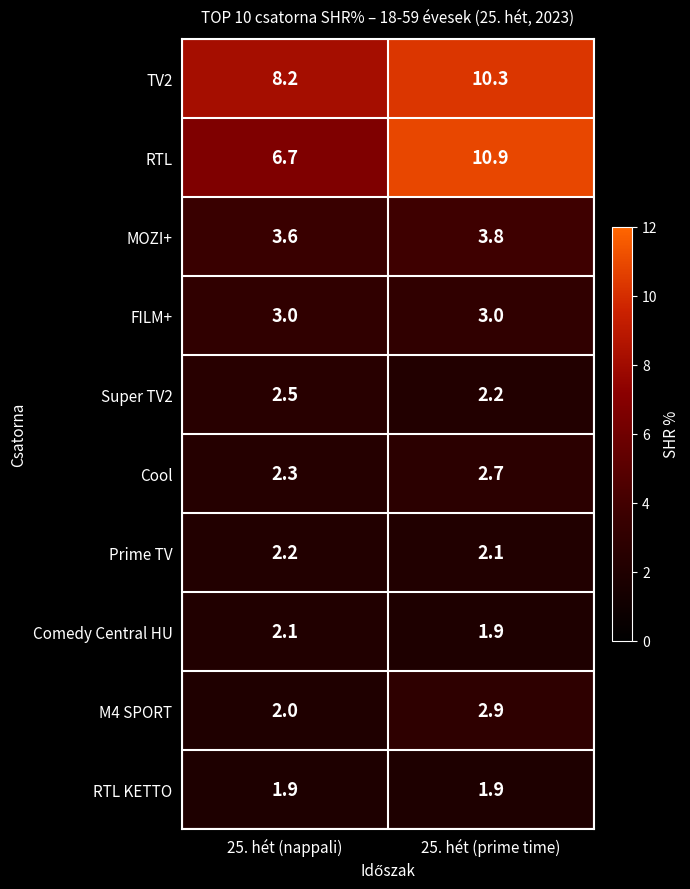

Reading left to right, transcribe all the data shown in this chart.

TV2: 25. hét (nappali)=8.2	25. hét (prime time)=10.3
RTL: 25. hét (nappali)=6.7	25. hét (prime time)=10.9
MOZI+: 25. hét (nappali)=3.6	25. hét (prime time)=3.8
FILM+: 25. hét (nappali)=3.0	25. hét (prime time)=3.0
Super TV2: 25. hét (nappali)=2.5	25. hét (prime time)=2.2
Cool: 25. hét (nappali)=2.3	25. hét (prime time)=2.7
Prime TV: 25. hét (nappali)=2.2	25. hét (prime time)=2.1
Comedy Central HU: 25. hét (nappali)=2.1	25. hét (prime time)=1.9
M4 SPORT: 25. hét (nappali)=2.0	25. hét (prime time)=2.9
RTL KETTO: 25. hét (nappali)=1.9	25. hét (prime time)=1.9